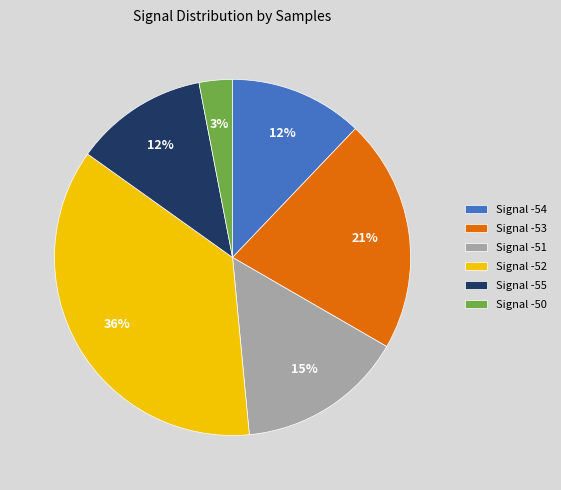

What is the largest slice in the pie chart?

Signal -52